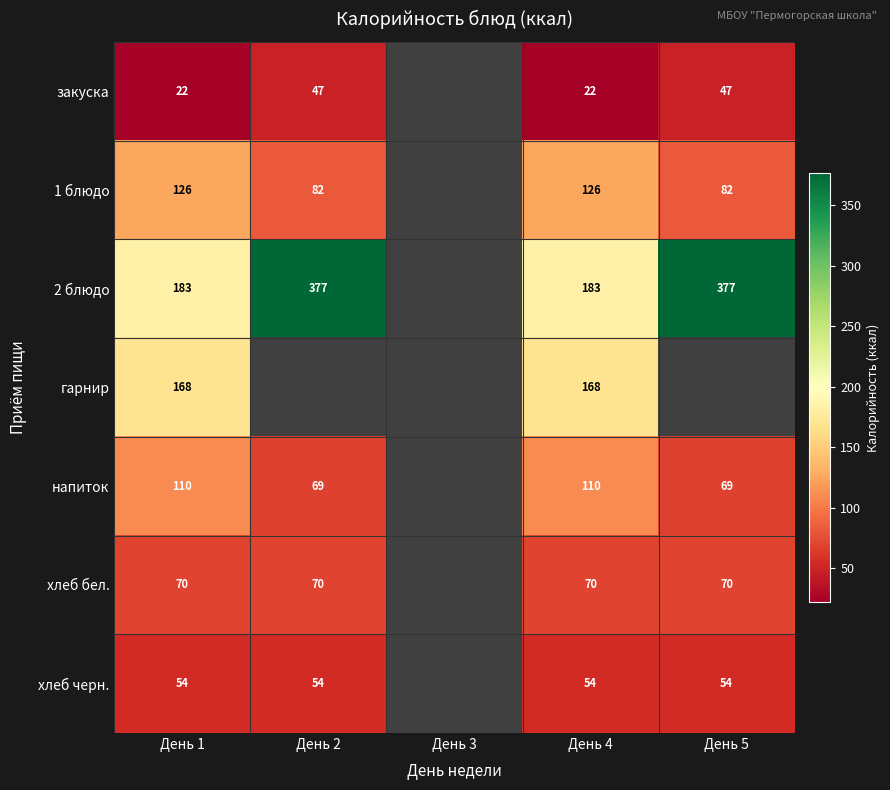

What is the smallest value displayed?

22.0